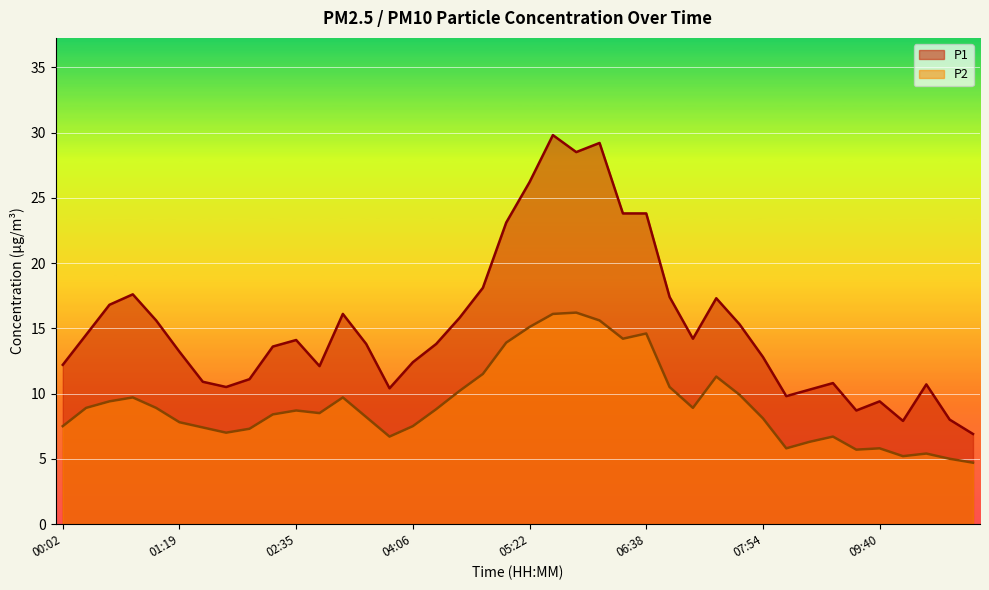

What is the difference between the maximum and minimum values in the P1 series?

22.9